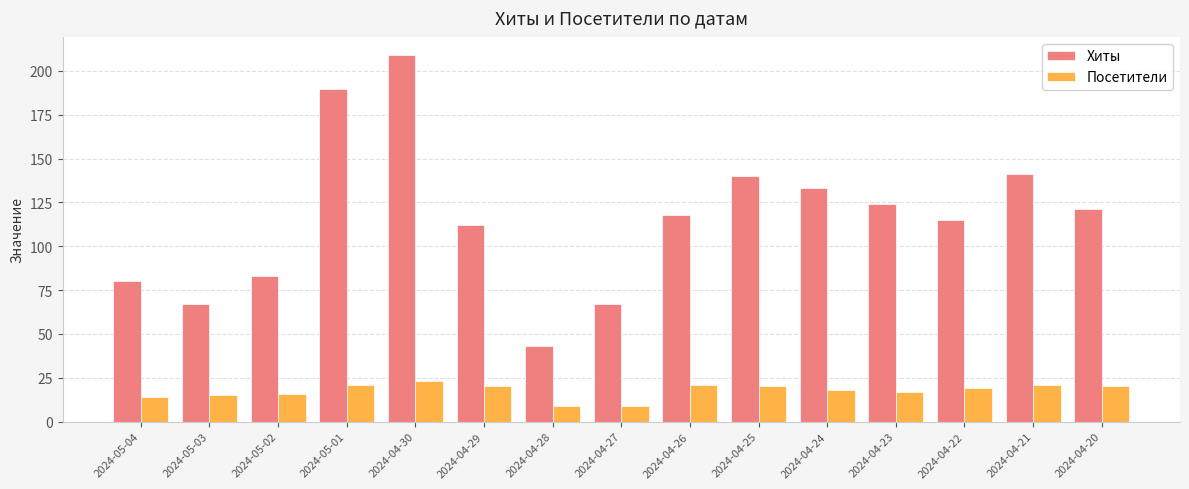

List the series in order of their peak value, highest first.

Хиты, Посетители